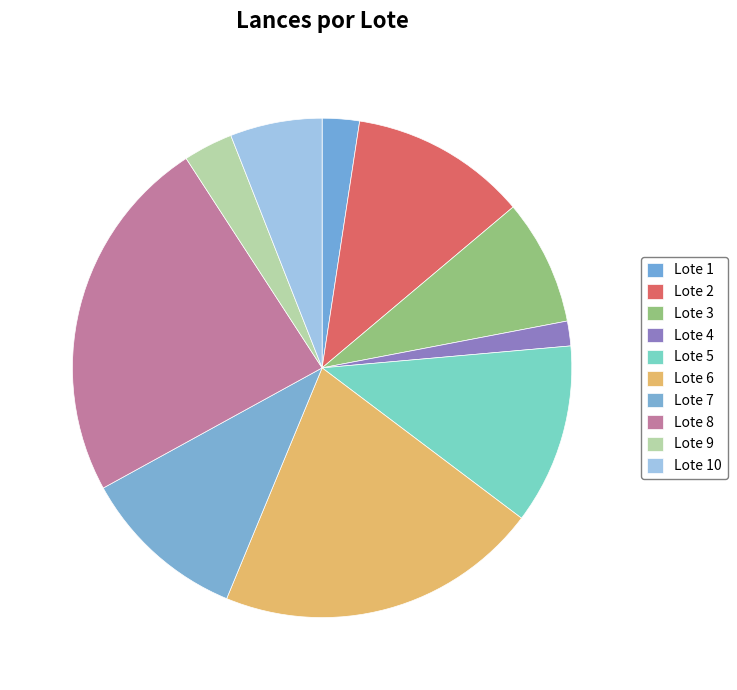

Which slice is the largest?

Lote 8